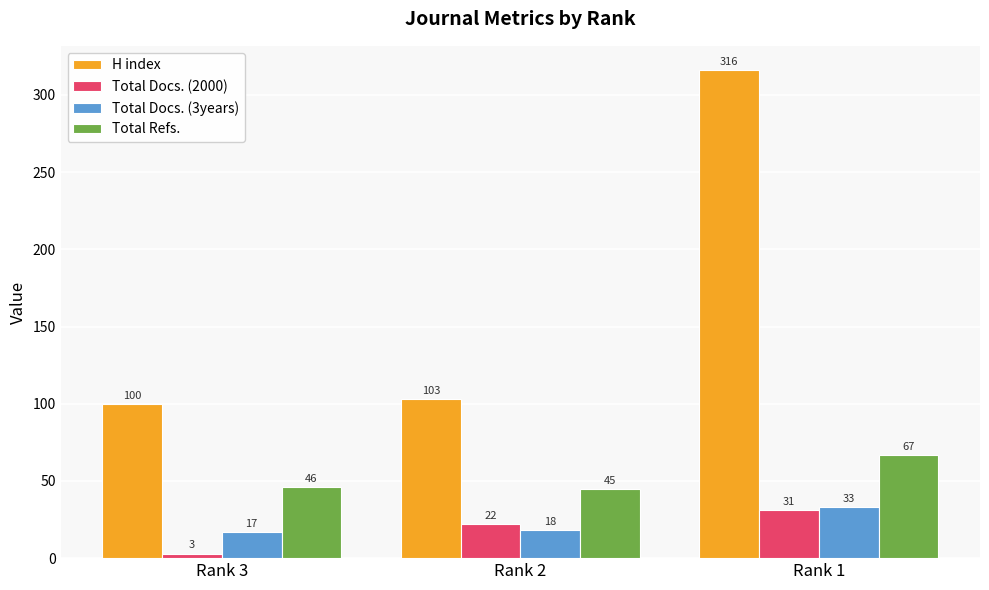

Which category has the highest value in the H index series?

Rank 1